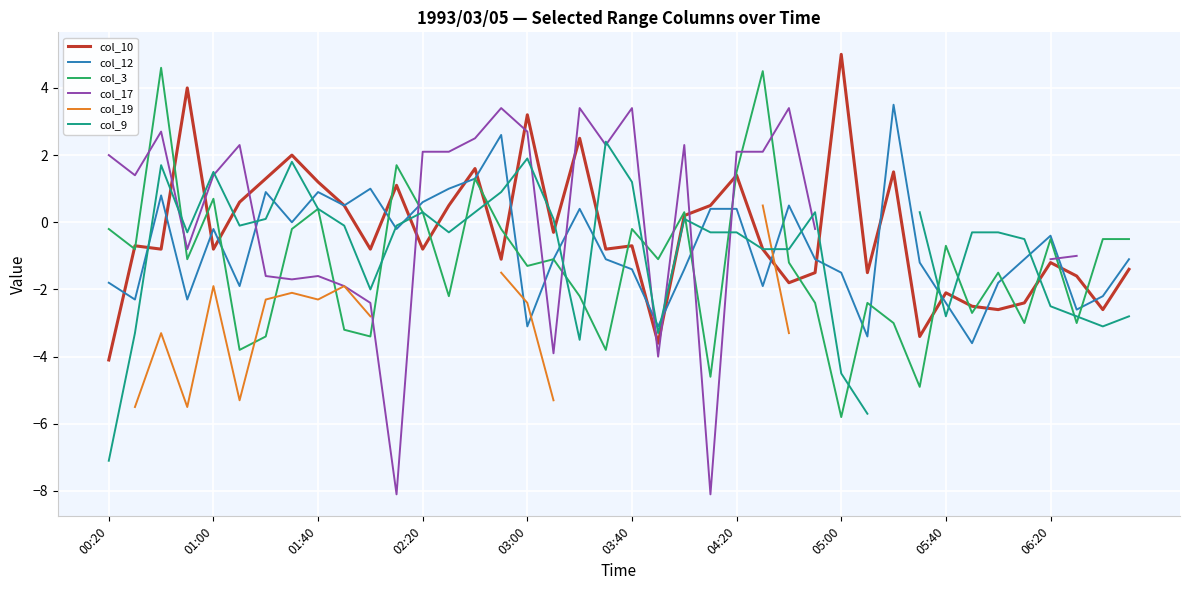

How many series are shown in this chart?

6